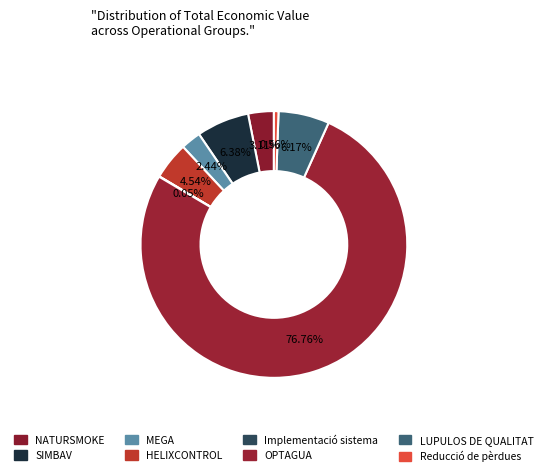

What is the total percentage of HELIXCONTROL and SIMBAV?

10.9%